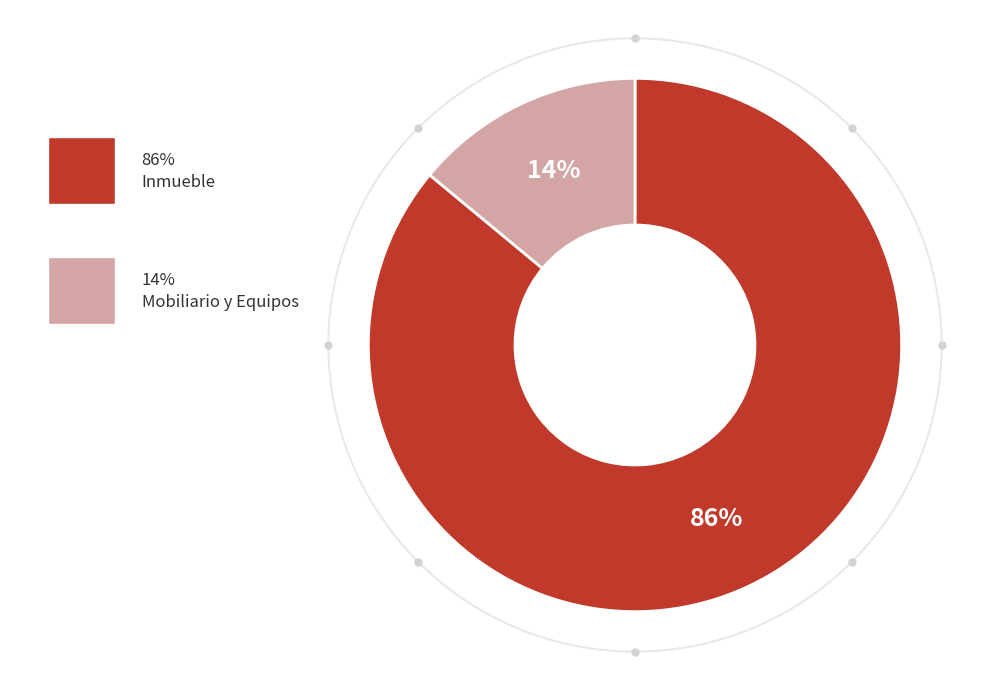

How many slices are in this pie chart?

2